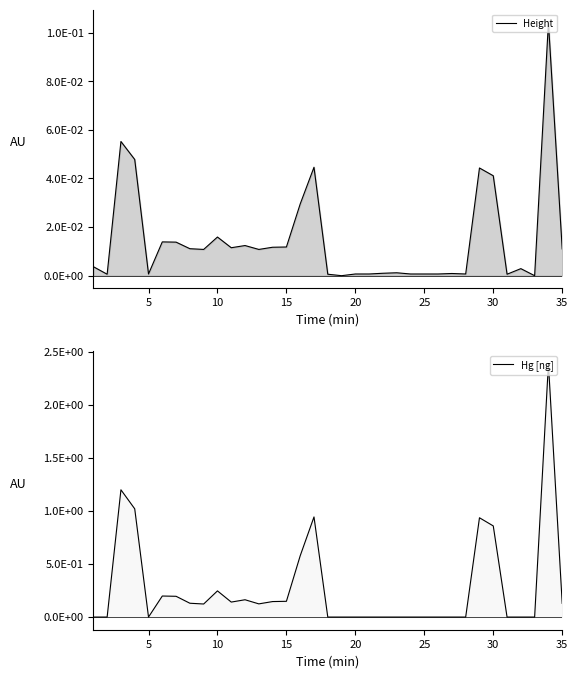

Is the value of Height at 27 greater than the value of Hg [ng] at 9?

No